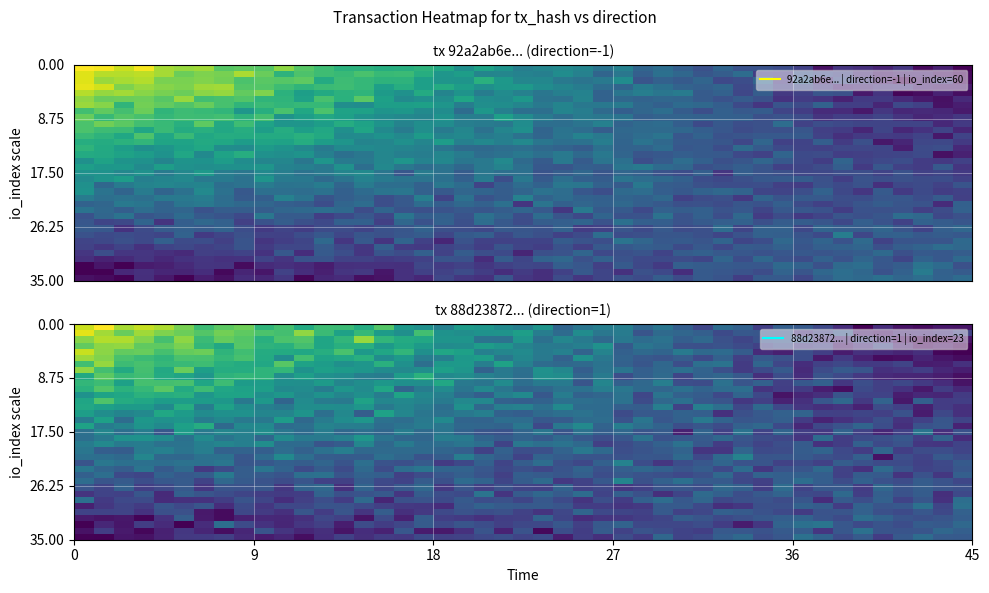

The value of 88d23872eb1e43d3f4445b352654707d0c974a9 at 1 is 30. True or false?

False